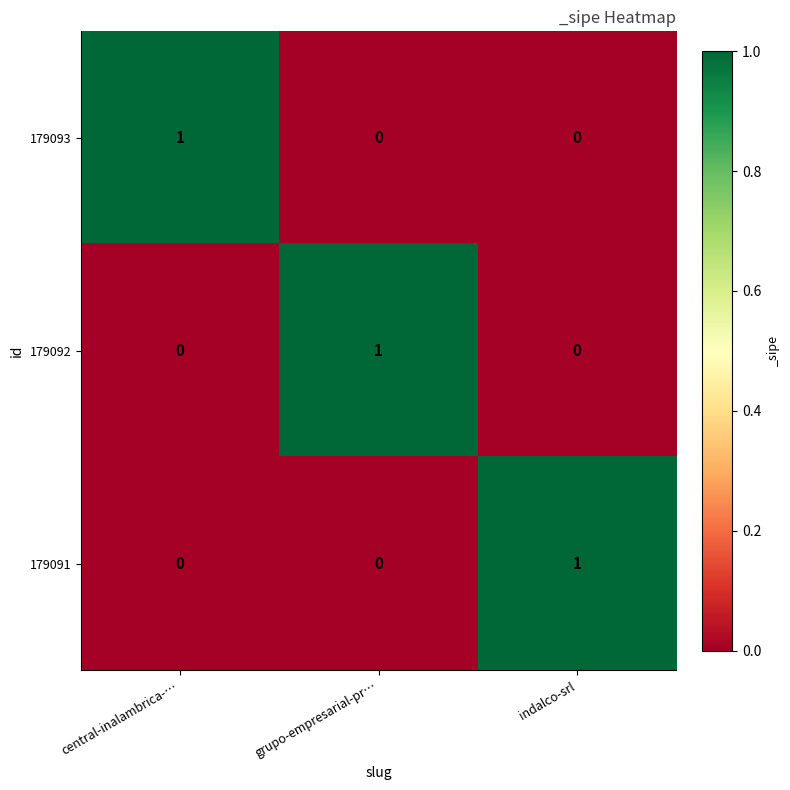

At how many categories does at least one series exceed 0?

3